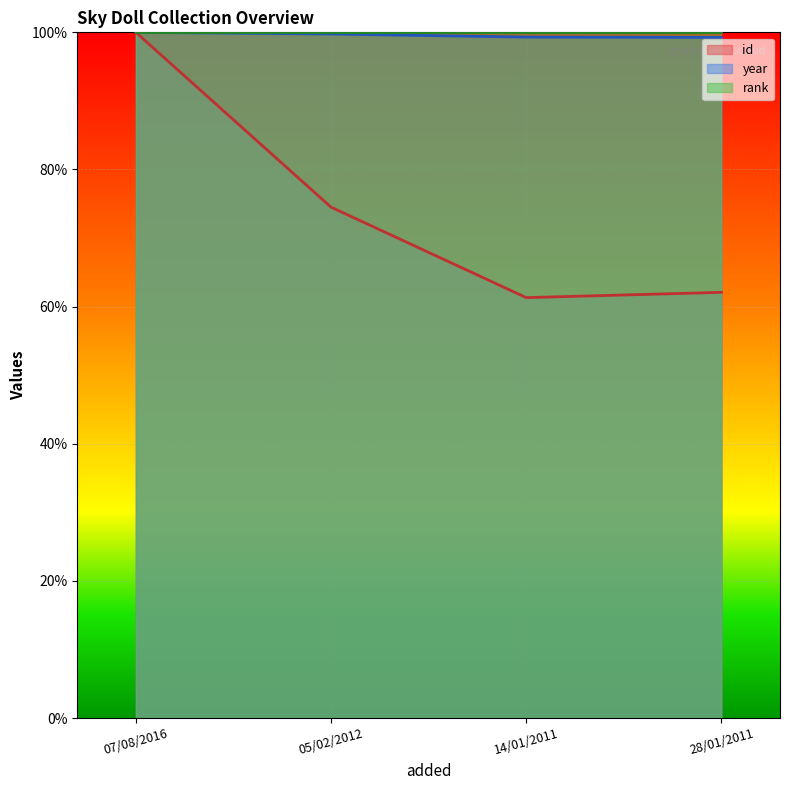

Where is the first local minimum for id?

14/01/2011